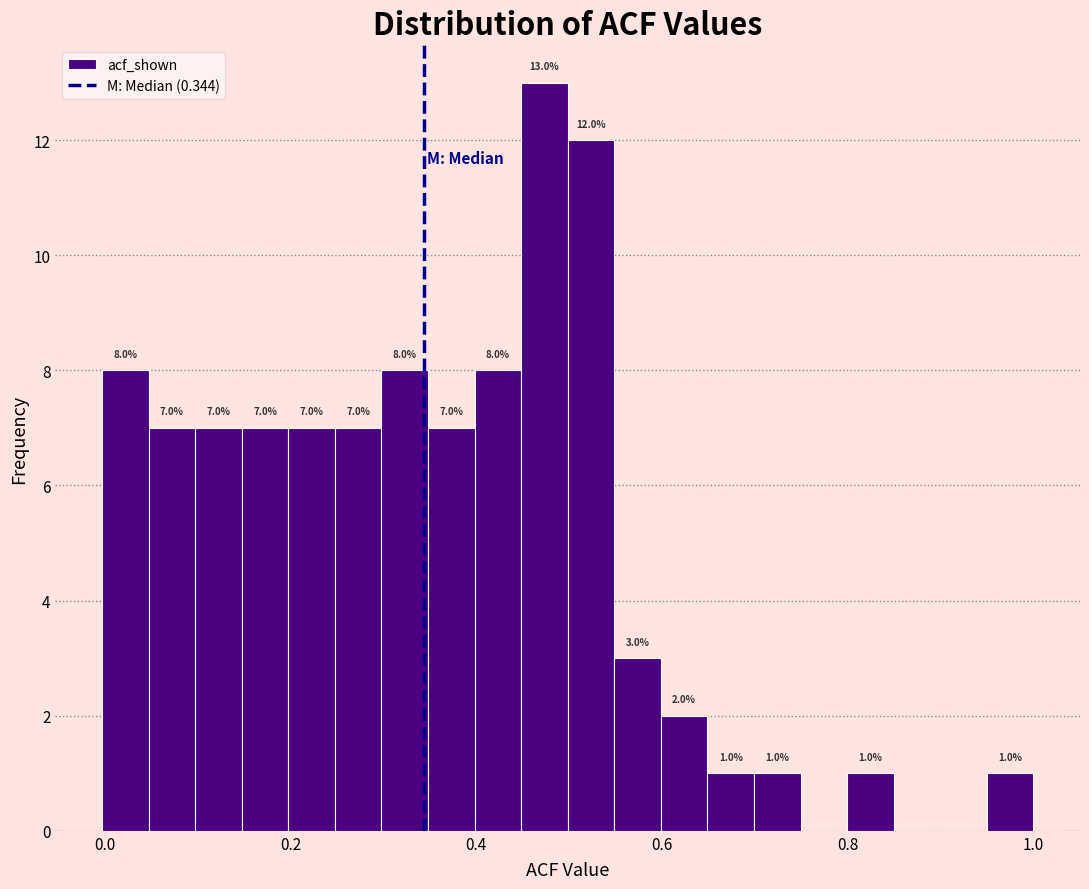

Read against the x-axis, roughly where is the centre of the tallest bar?

0.48